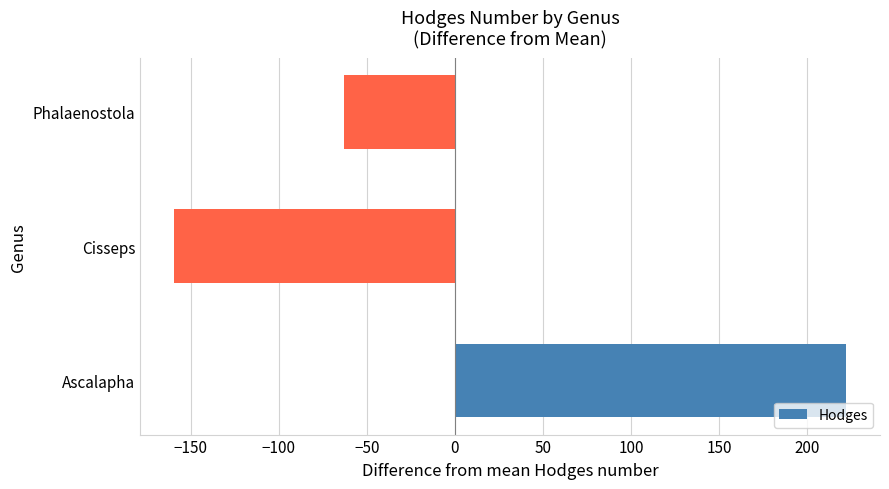

Read the value at Cisseps.

-159.7